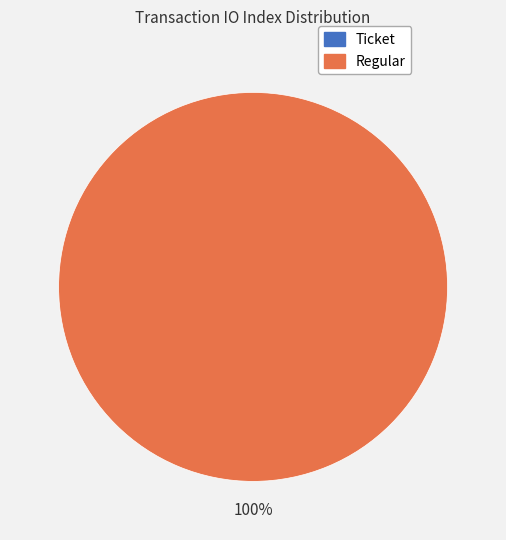

Which has a higher value, Ticket (io_index=0) or Regular (io_index=34)?

Regular (io_index=34)